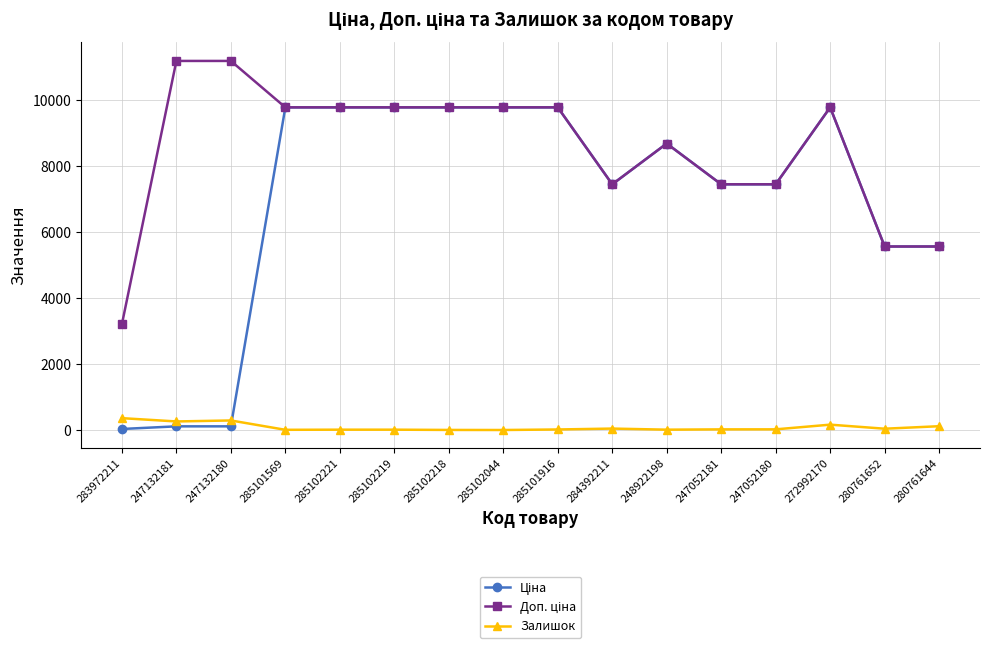

True or false: Залишок has more than 1 interior local peaks.

True